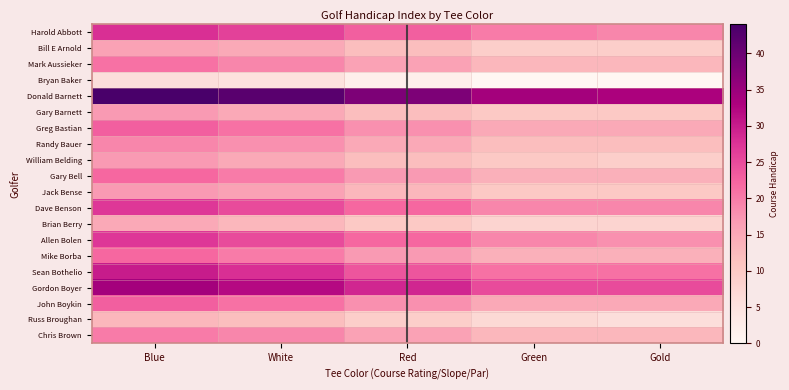

Which series has the largest total across all categories?

Donald Barnett